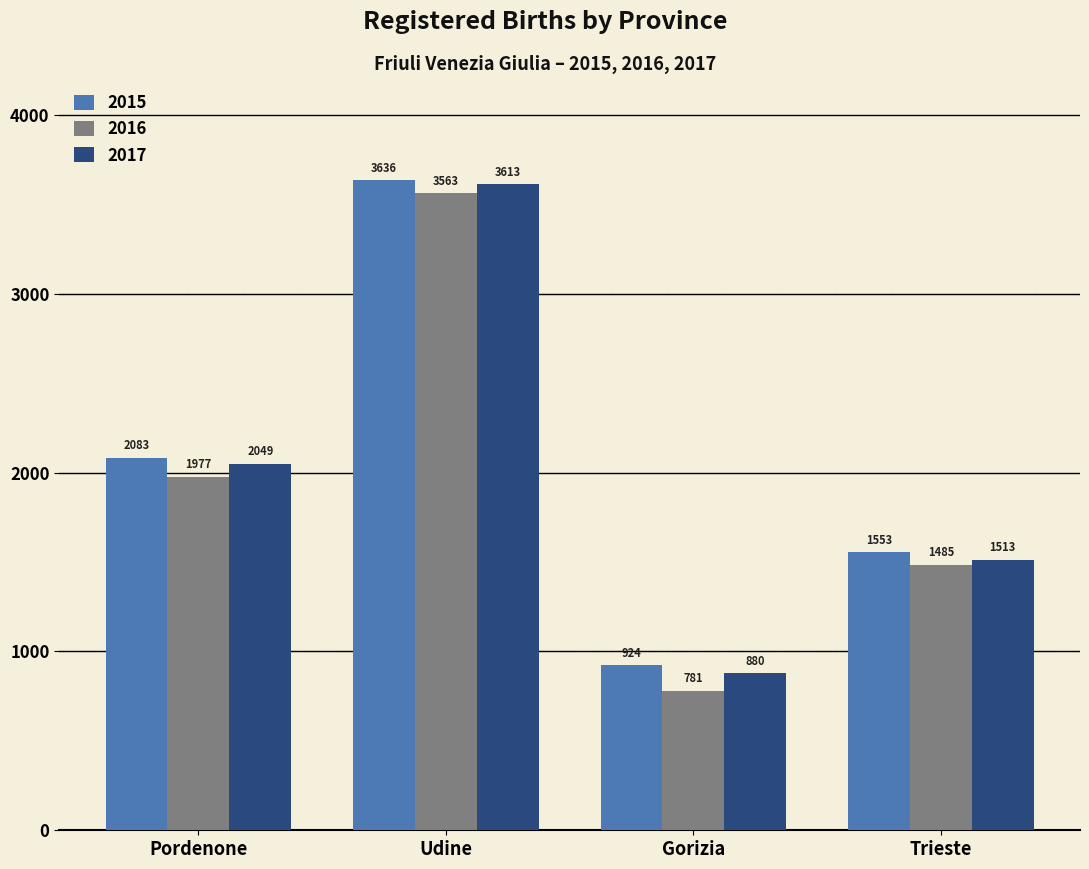

What is the difference between the highest and lowest values at Pordenone?

106